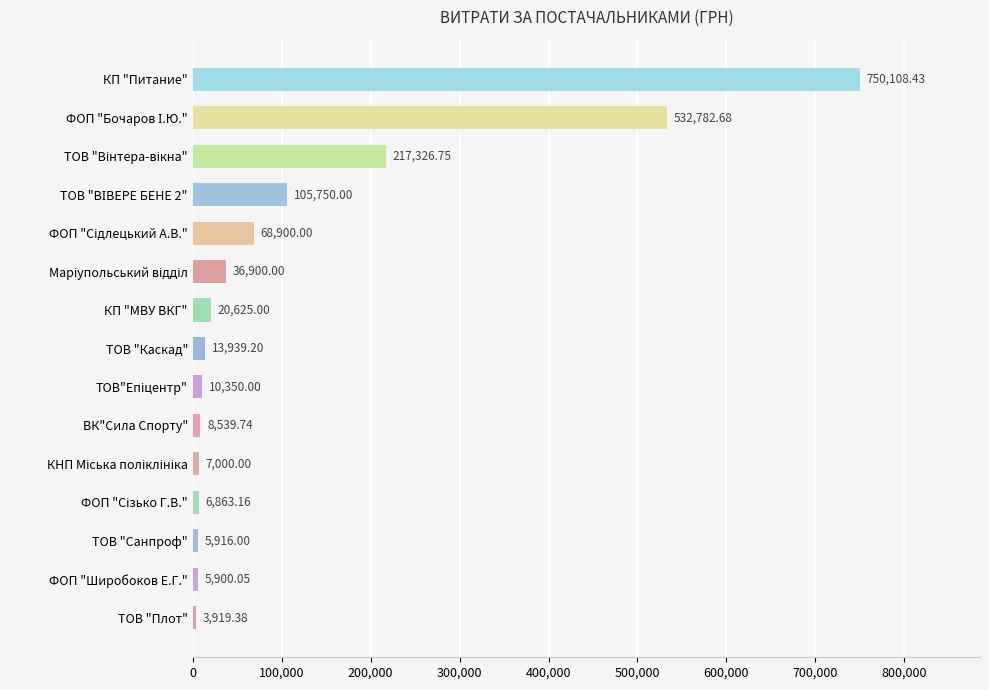

What is the ratio of the value at ВК"Сила Спорту" to the value at ФОП "Широбоков Е.Г."?

1.4